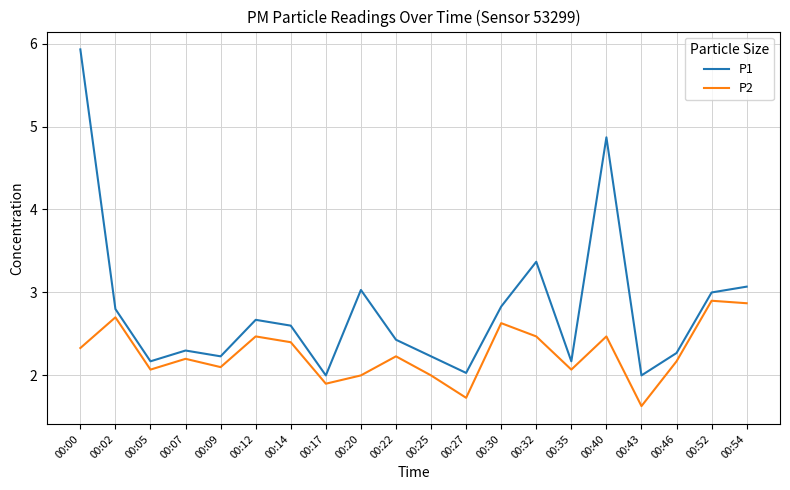

What is the difference between the highest and lowest values at 00:40?

2.4